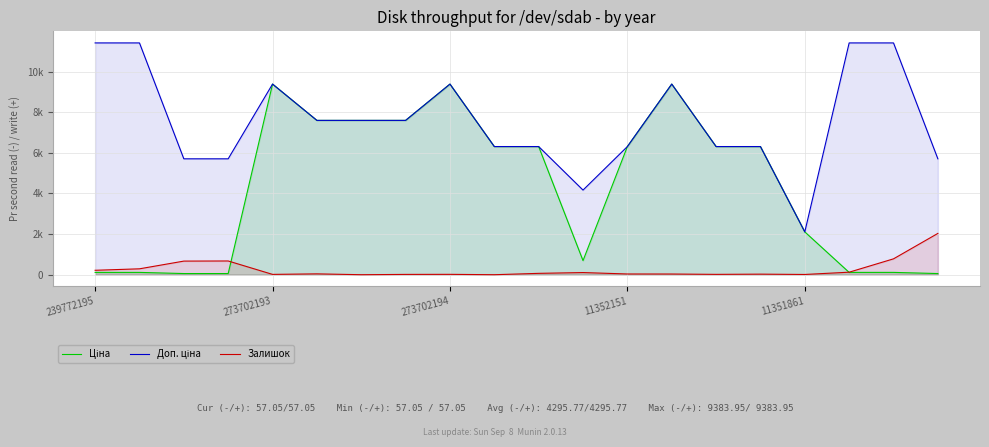

Which series has the largest total across all categories?

Доп. ціна